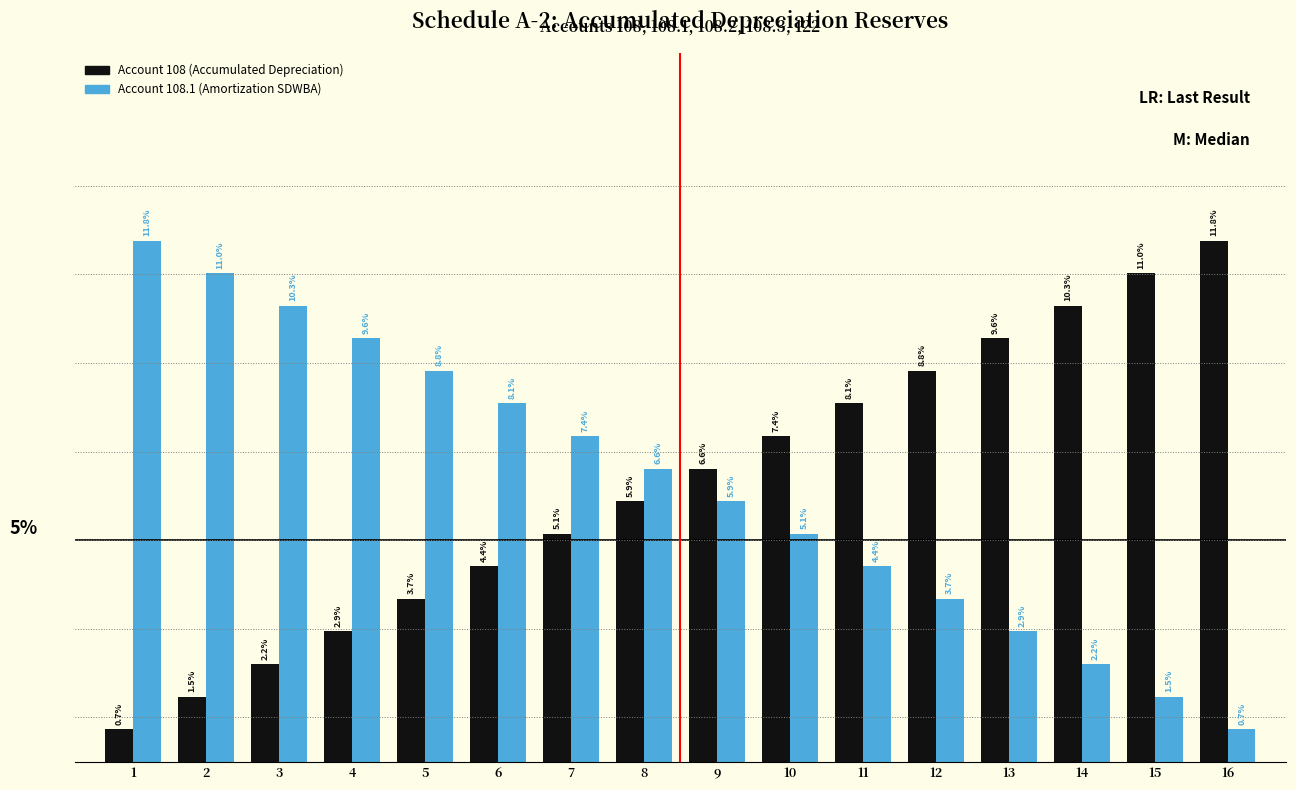

At 10, list the series in order from largest to smallest.

Account 108 (Accumulated Depreciation), Account 108.1 (Amortization SDWBA)